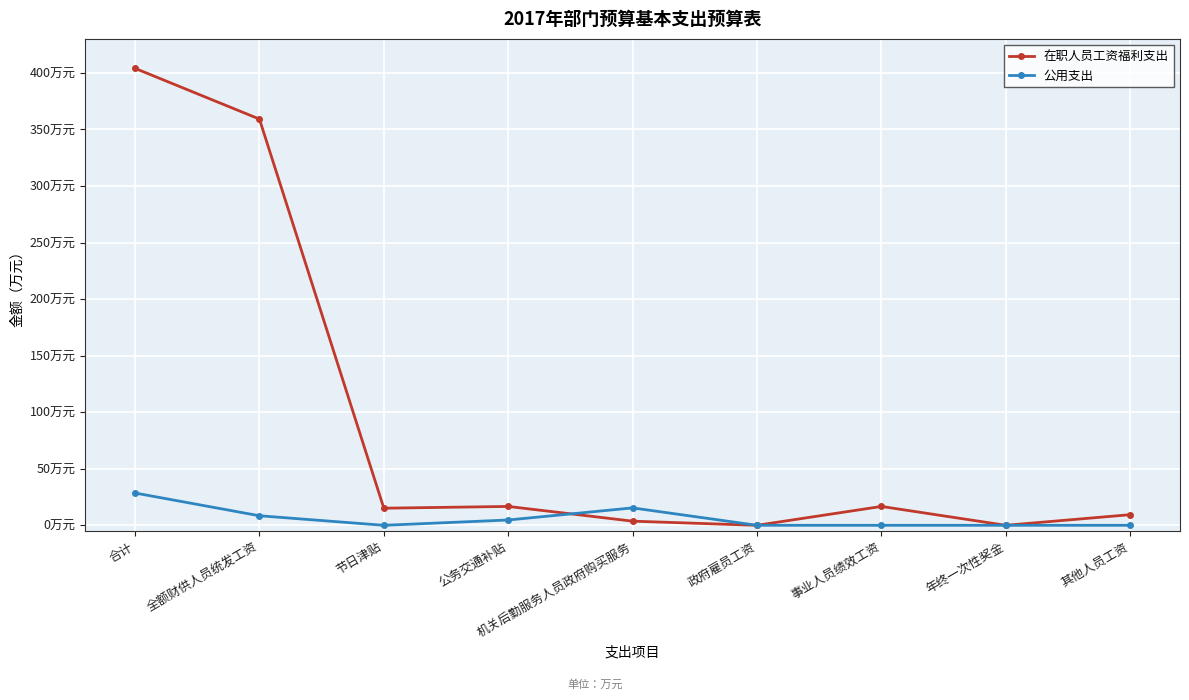

How many intersections are there between 公用支出 and 在职人员工资福利支出?

1